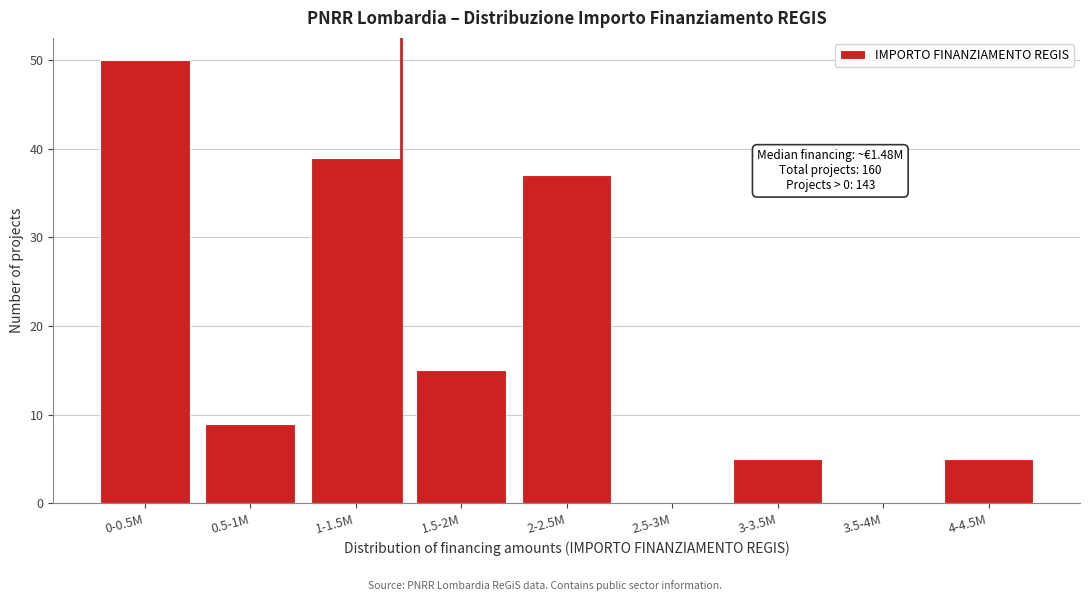

Reading left to right, what are all the values shown in this chart?

0-0.5M=50	0.5-1M=9	1-1.5M=39	1.5-2M=15	2-2.5M=37	2.5-3M=0	3-3.5M=5	3.5-4M=0	4-4.5M=5